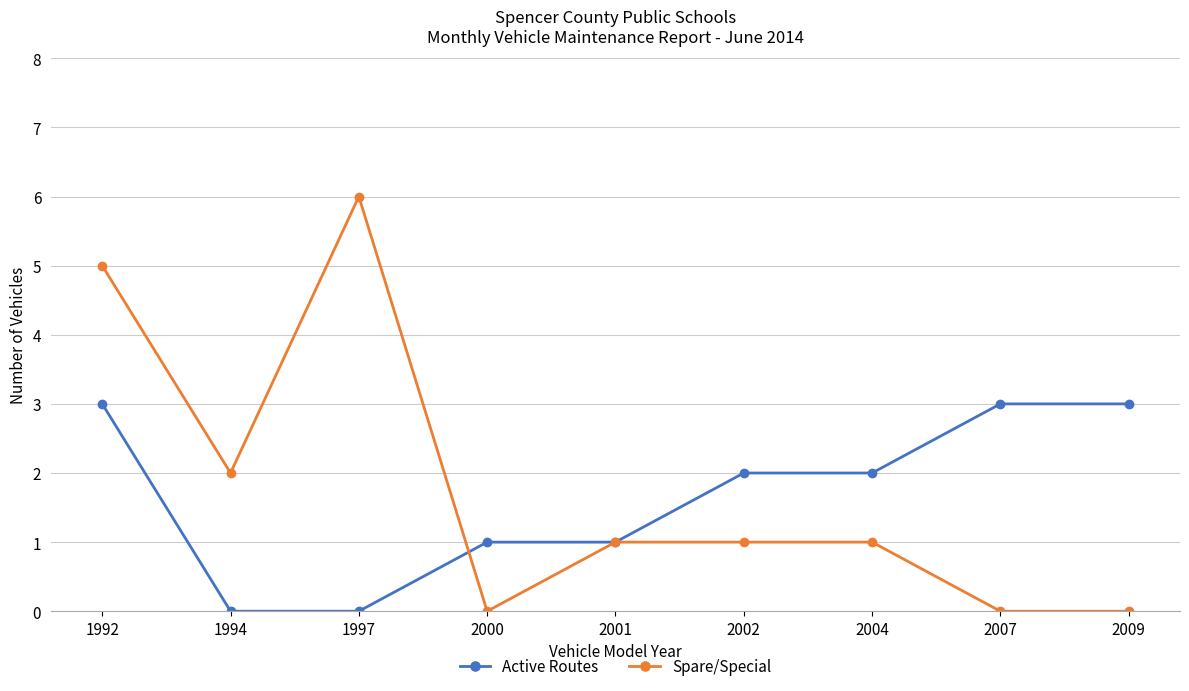

How many Active Routes values are between 1 and 3?

7